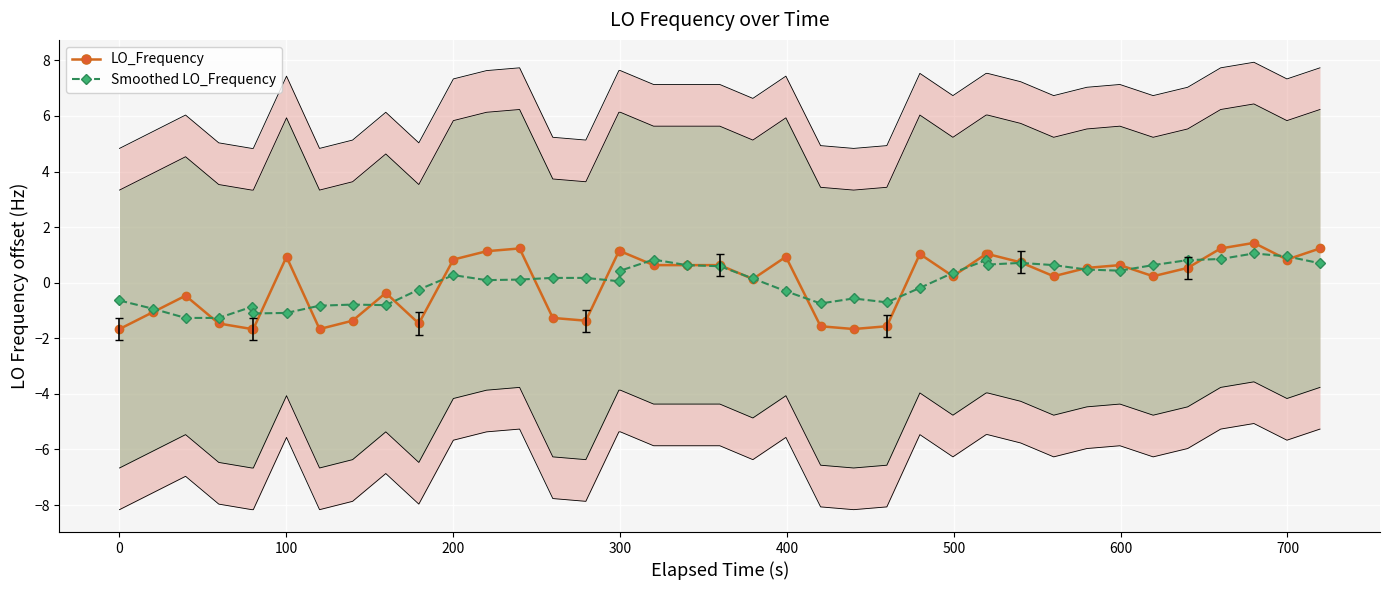

In LO_Frequency, how many points are lower than both neighbors (excluding endpoints)?

9